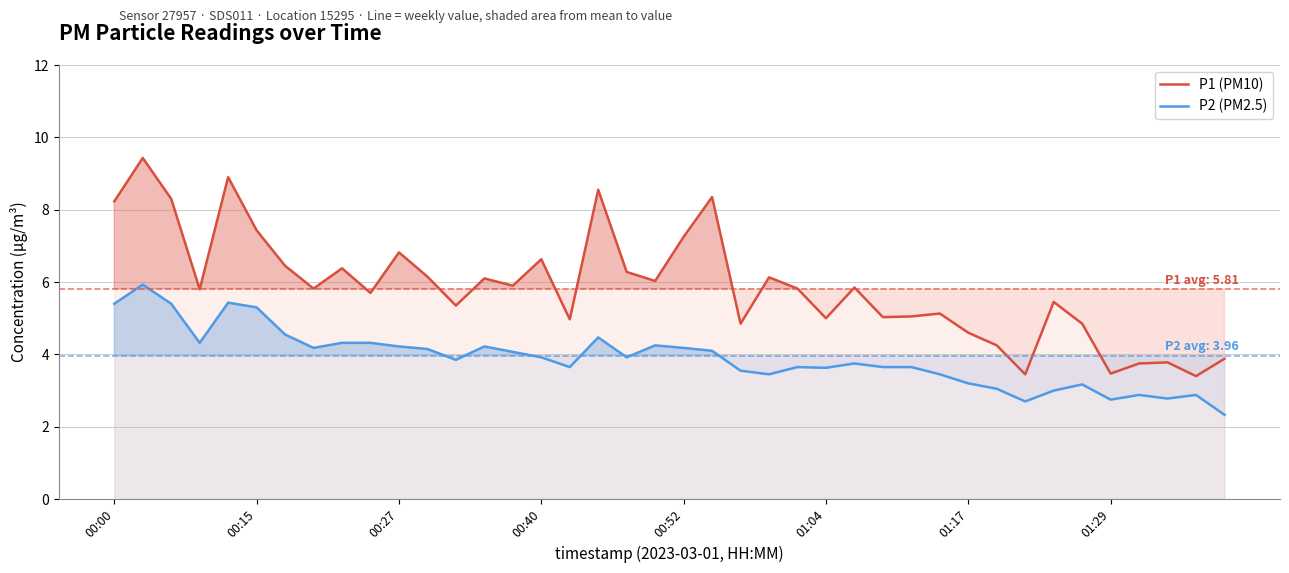

Is it true that P2 (PM2.5) equals 4.2 at 19?

True